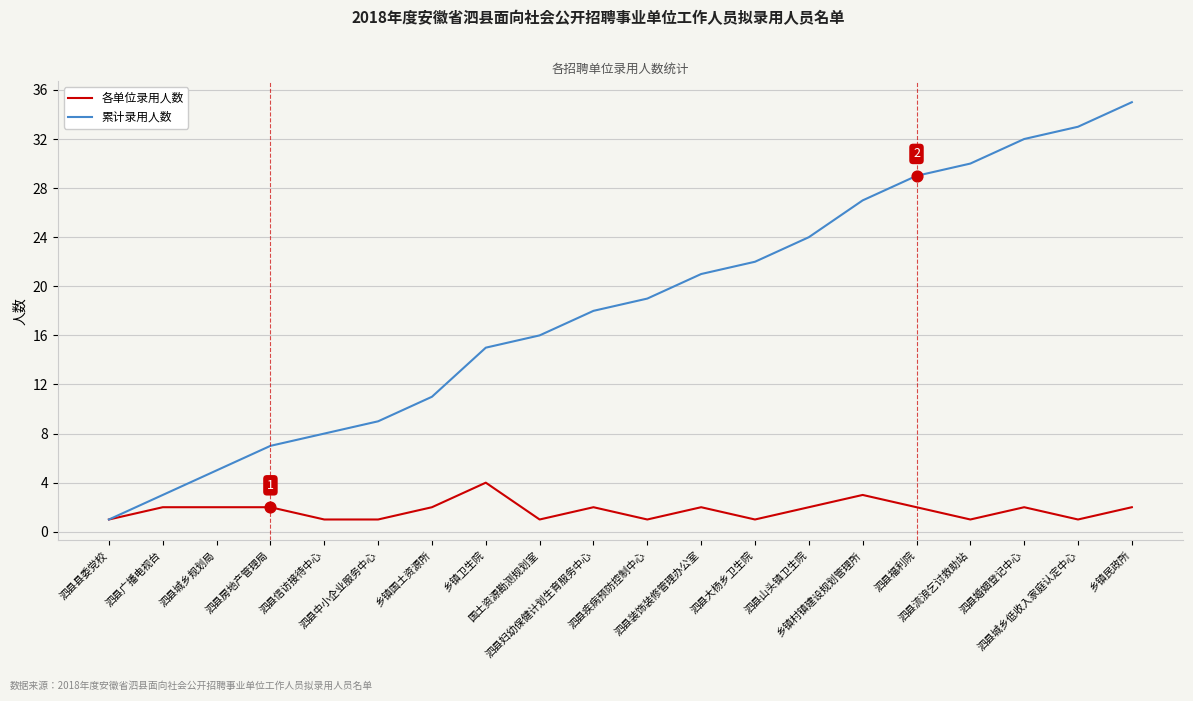

Is the value of 累计录用人数 at 乡镇村镇建设规划管理所 greater than the value of 各单位录用人数 at 泗县妇幼保健计划生育服务中心?

Yes